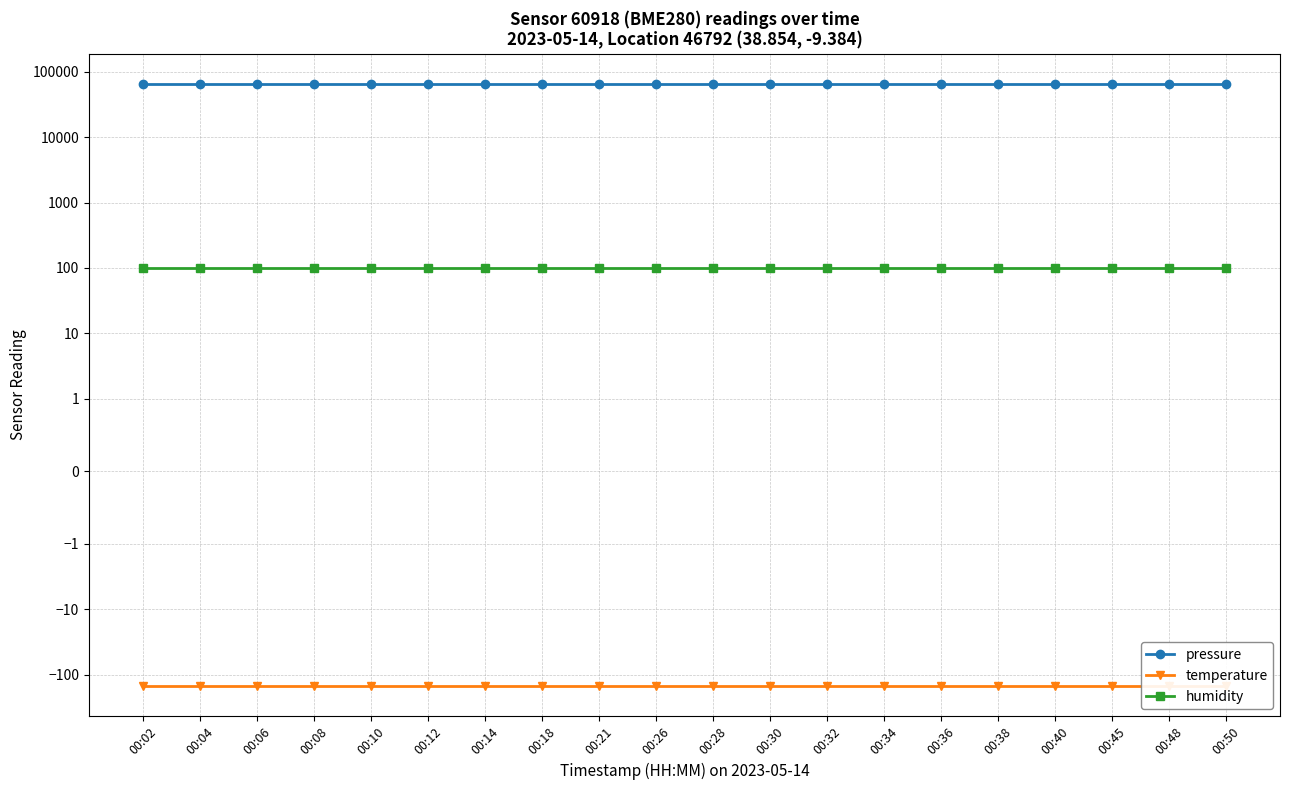

At which label does humidity reach its minimum?

00:02